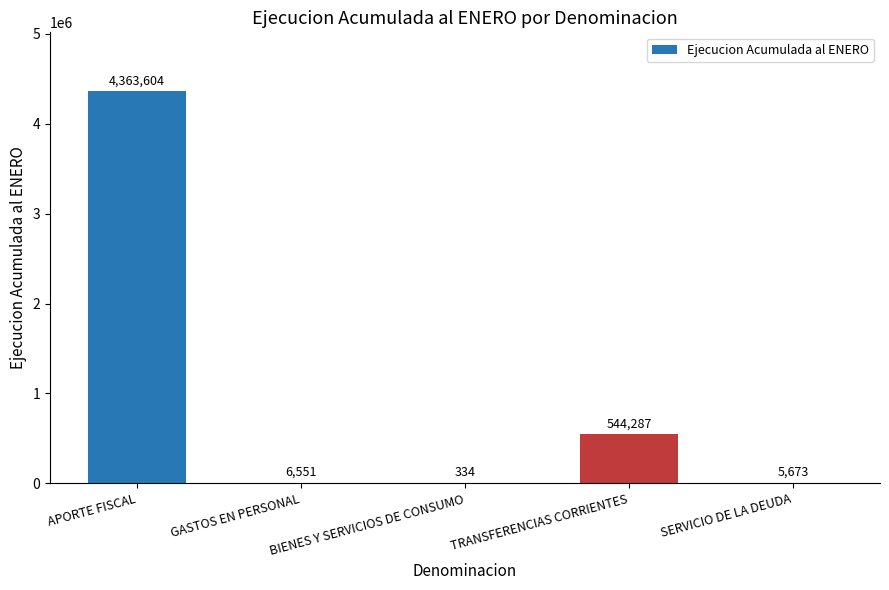

What is the difference between the values at BIENES Y SERVICIOS DE CONSUMO and SERVICIO DE LA DEUDA?

5339